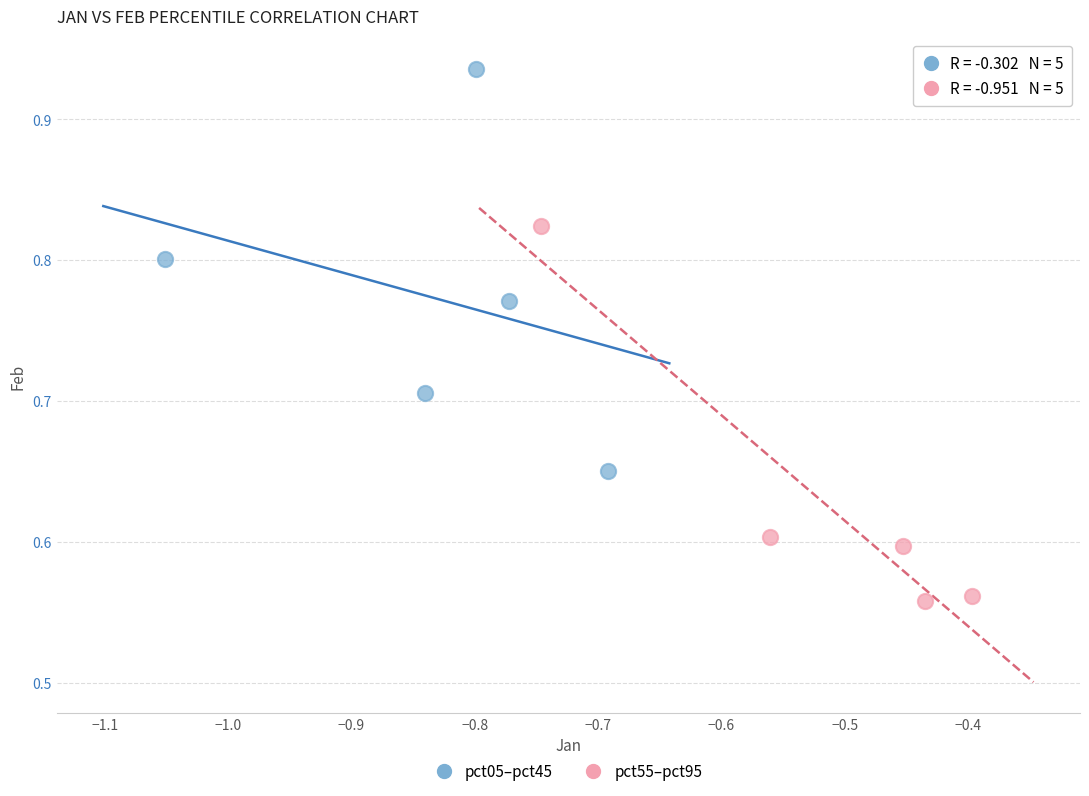

Which series contains the highest Y value?

pct05–pct45